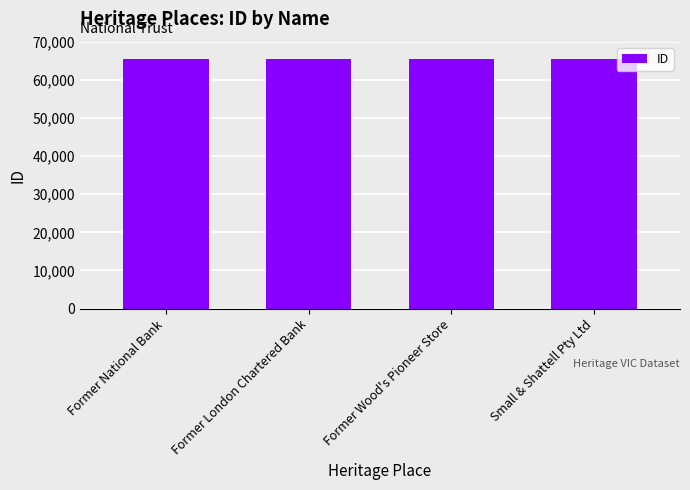

What is the difference between the maximum and second lowest values?

20